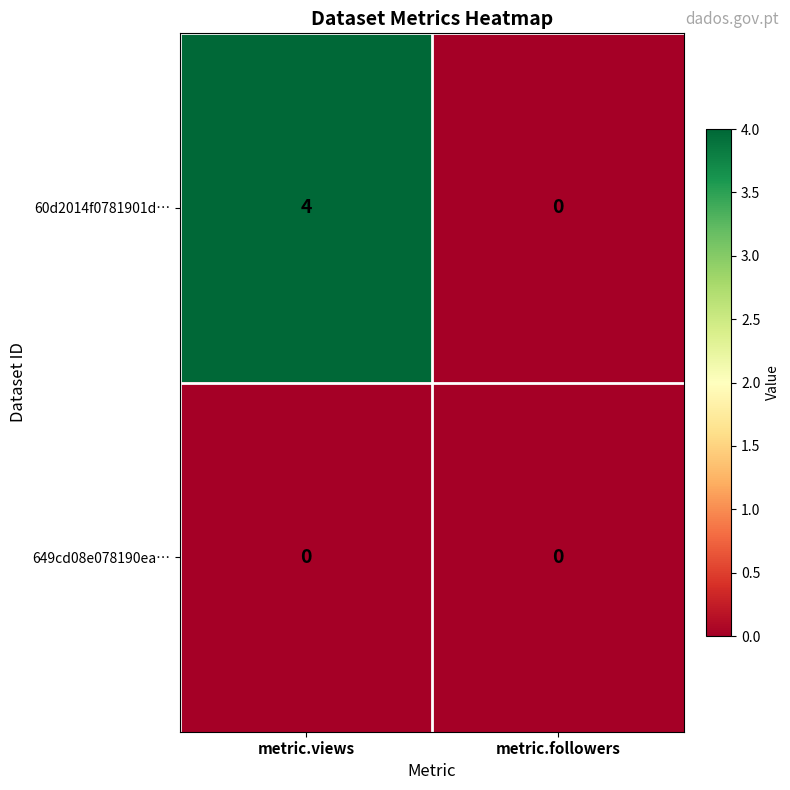

The value of 60d2014f0781901d… at metric.views is 7. True or false?

False